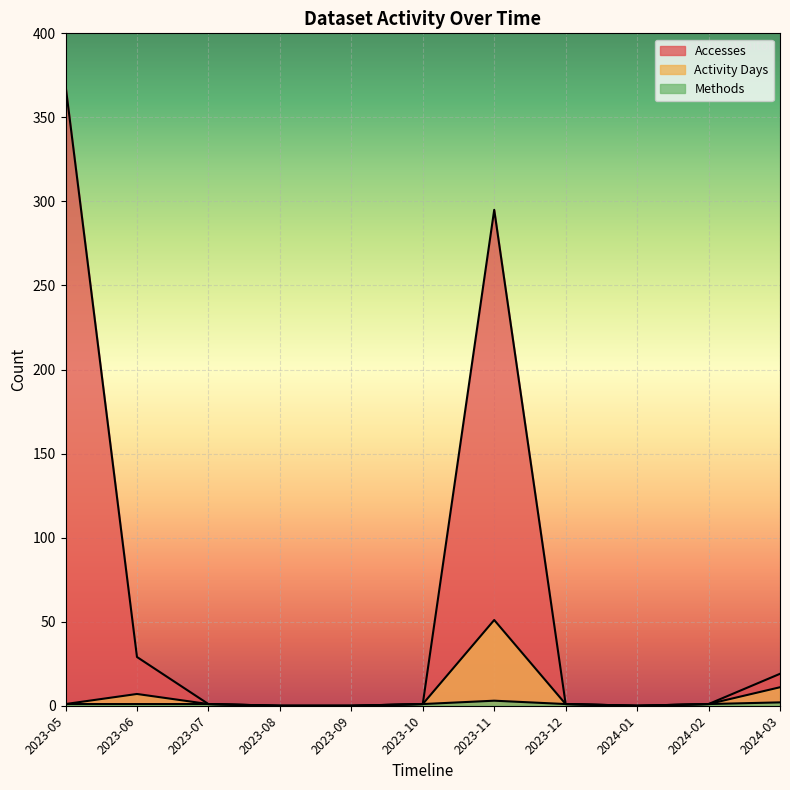

At which label is Activity Days closest to 25?

2024-03